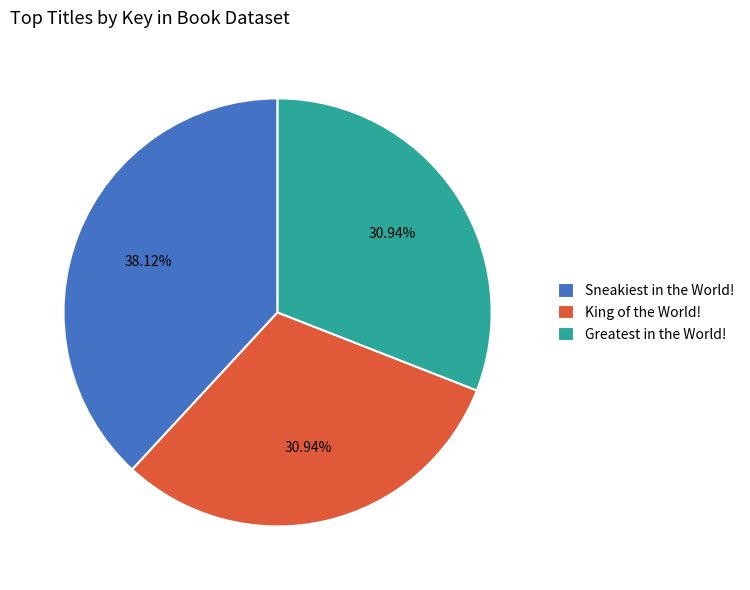

How many segments does this pie chart have?

3